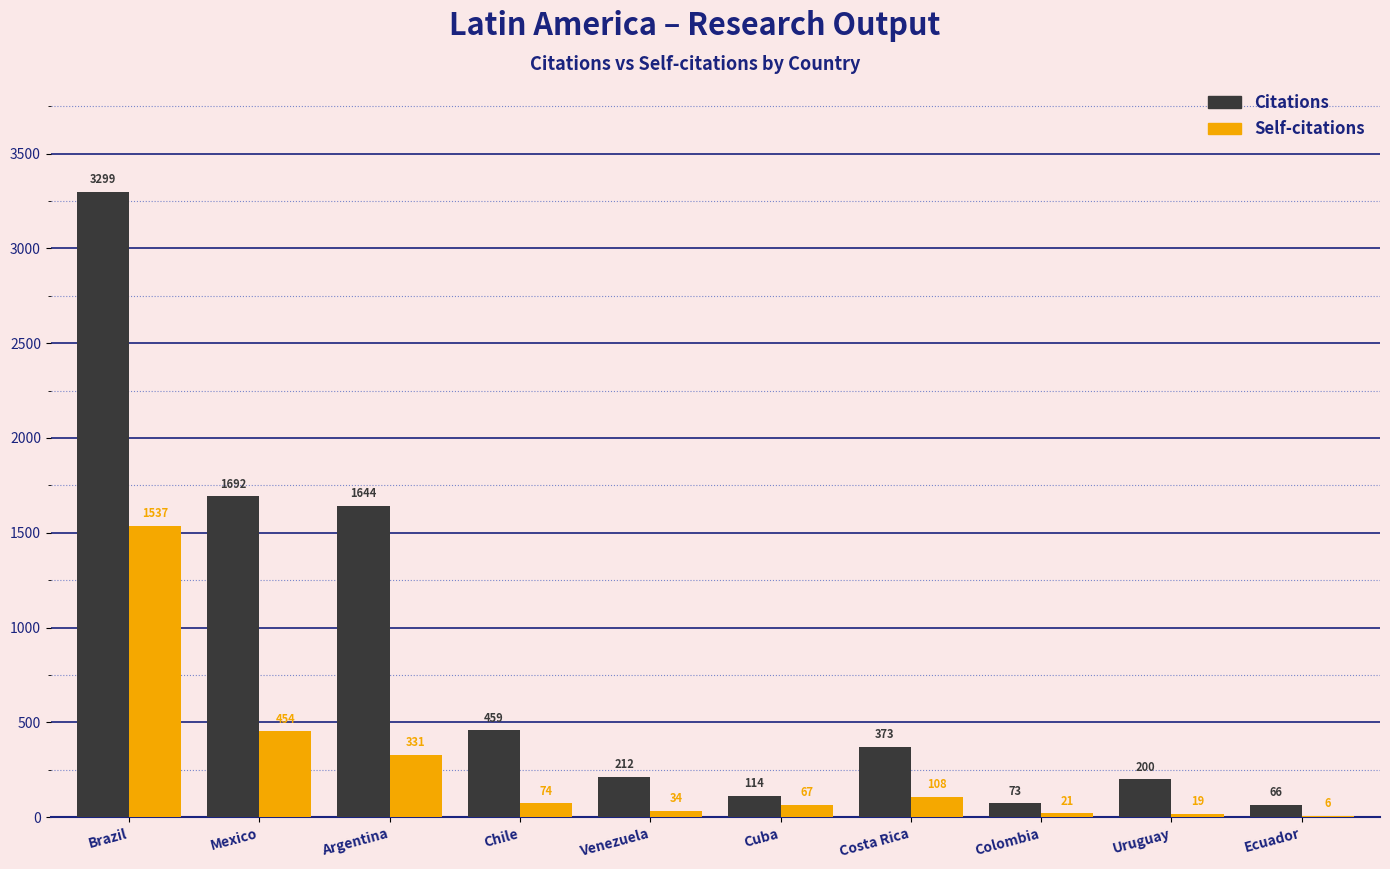

What are all the series names shown in the legend?

Citations, Self-citations